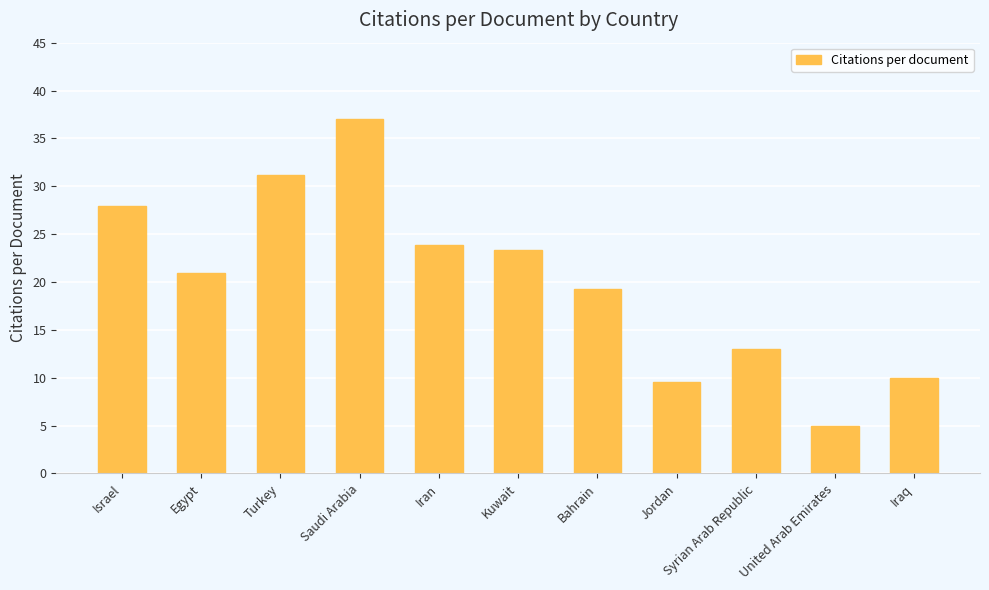

What is the value of the 4th bar from the left?

37.0